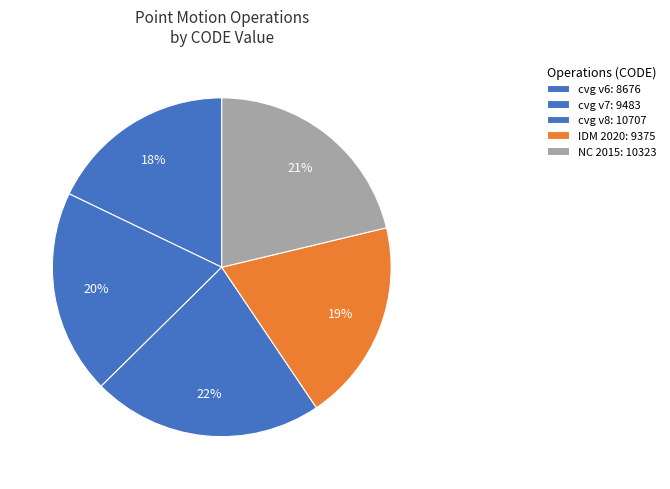

How many slices are in this pie chart?

5